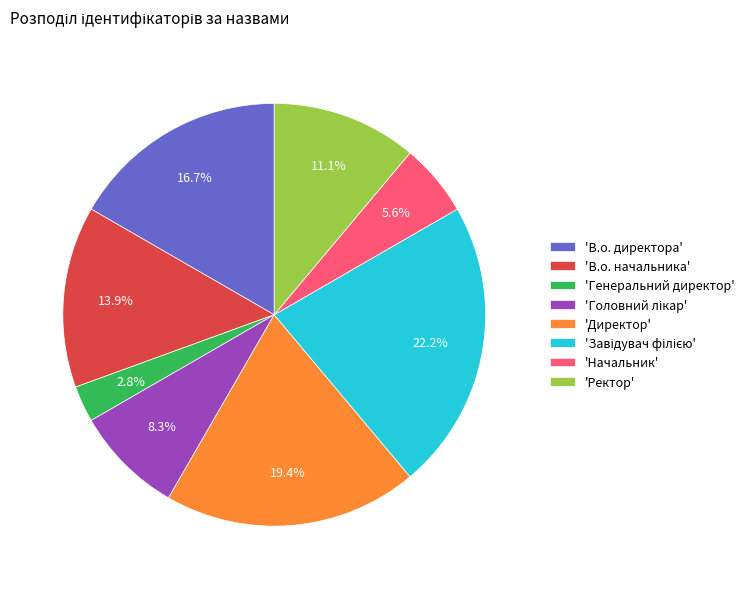

Approximately how many times larger is the value at 'Ректор' compared to 'Директор'?

0.6